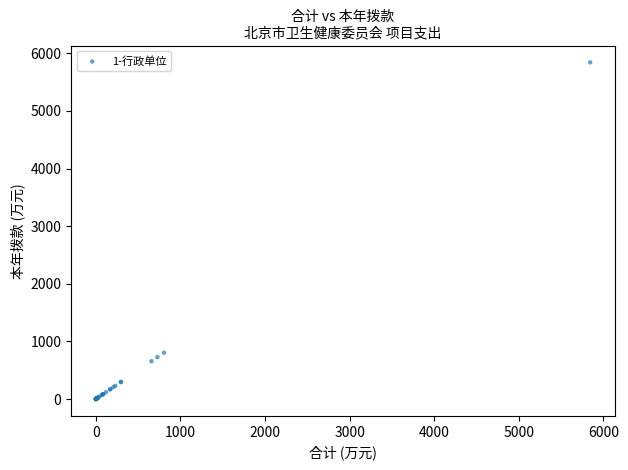

What Y value in the scatter plot is closest to 2921?

805.8